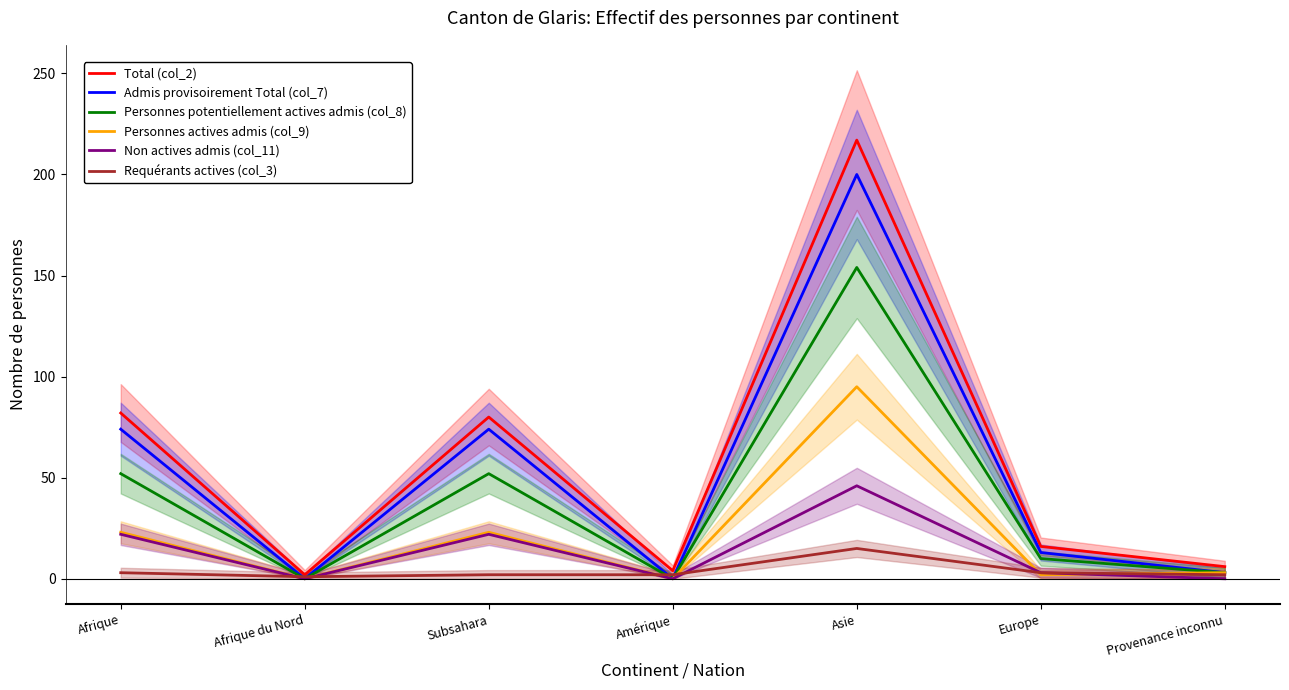

How many positive values does the Admis provisoirement Total (col_7) series have?

5